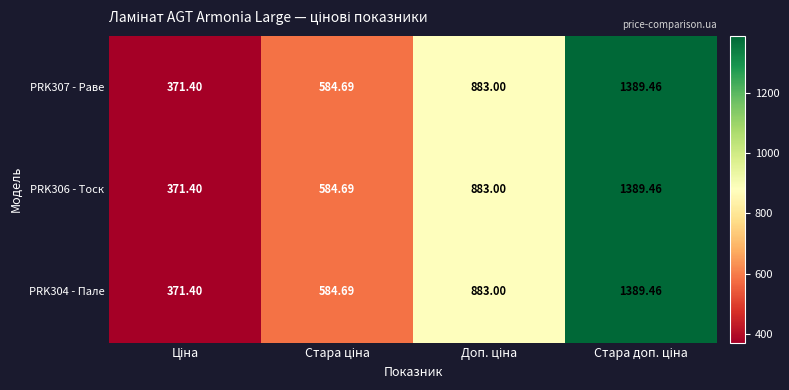

How many values in the PRK307 - Раве series are below 883?

2